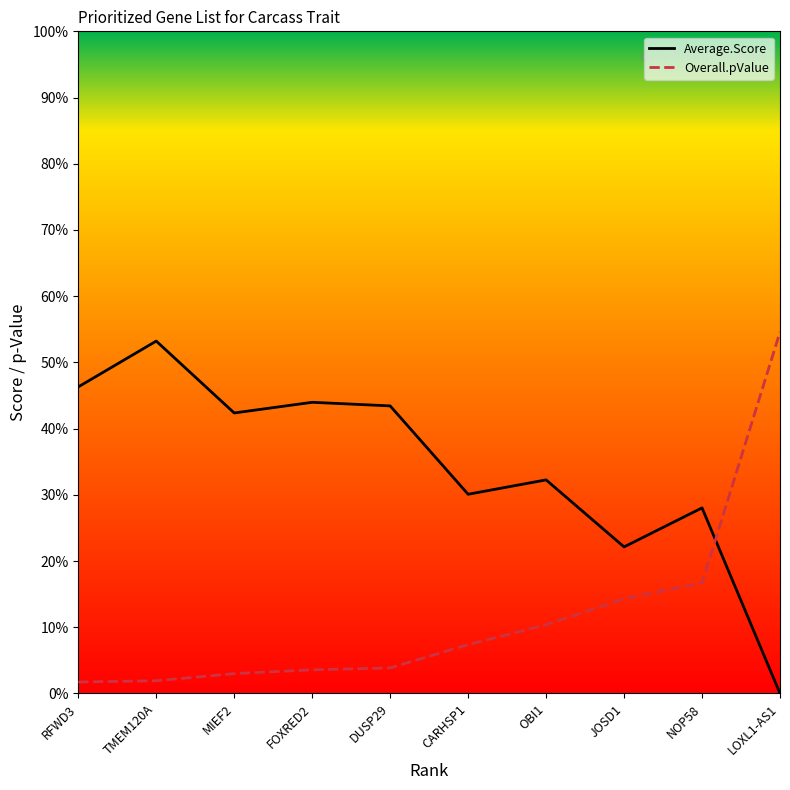

What is the label of the 3rd point from the left?

MIEF2